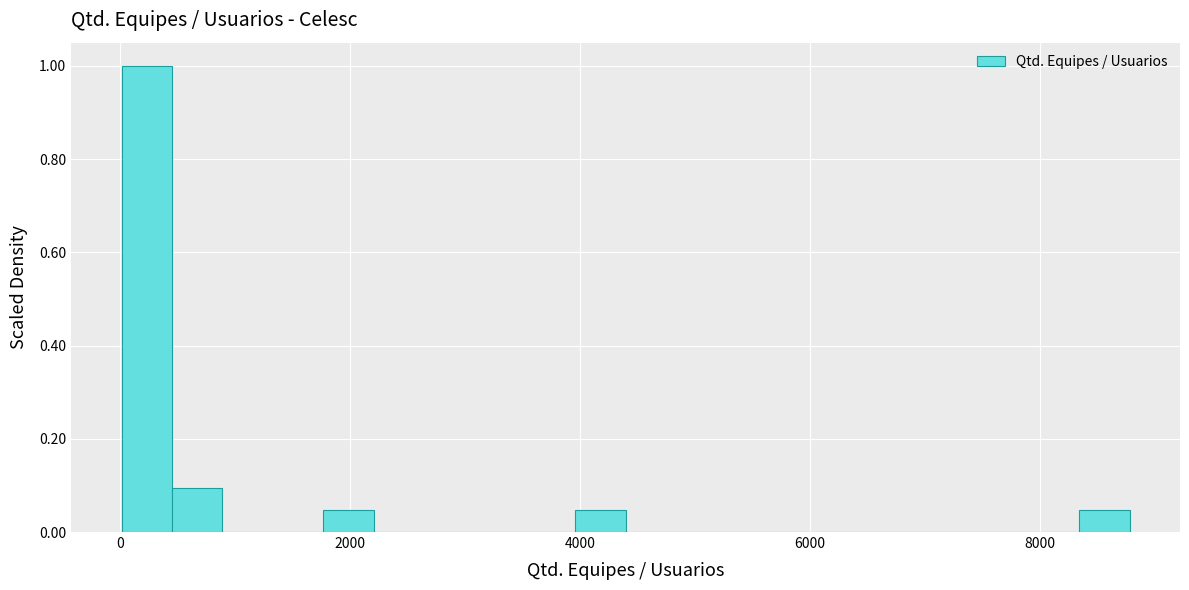

Read against the x-axis, roughly where is the centre of the tallest bar?

200